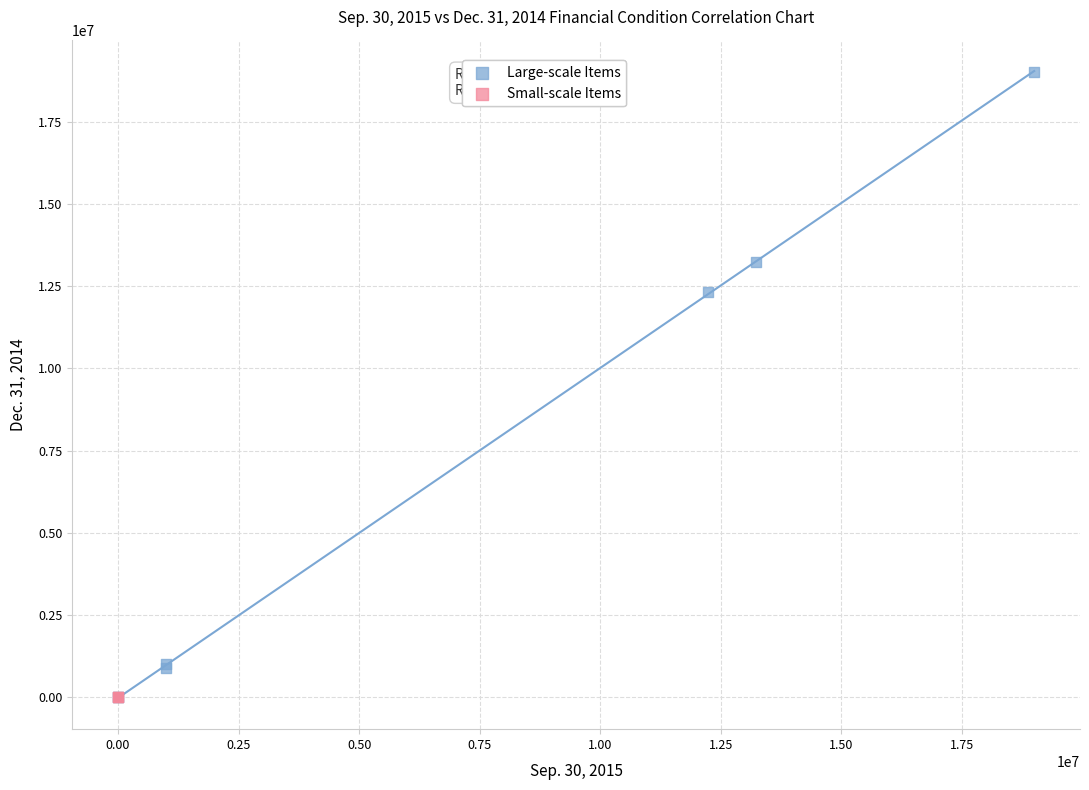

Which series contains the highest Y value?

Large-scale Items